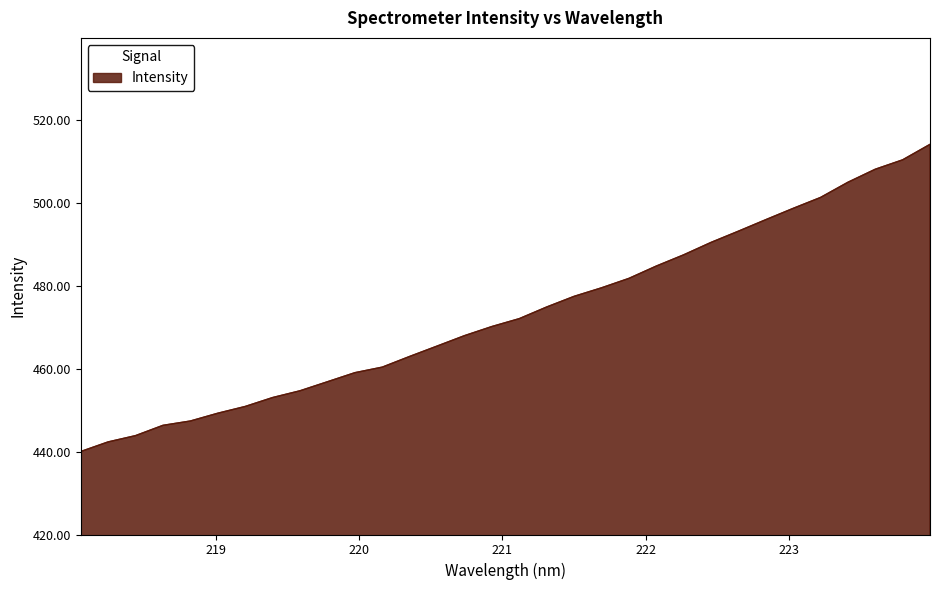

What is the difference between the maximum and minimum values?

74.2